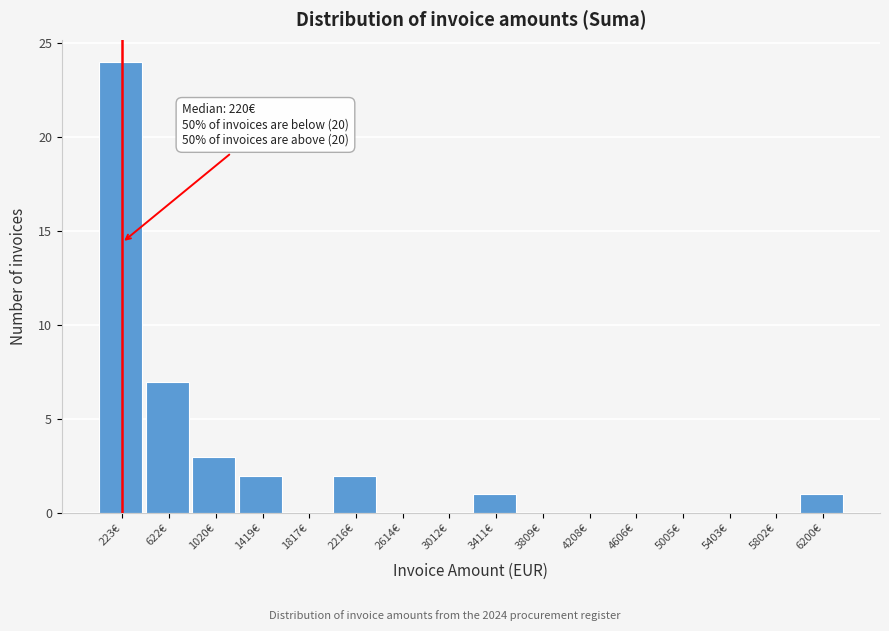

Which range on the x-axis has the tallest bar?

0 to 400